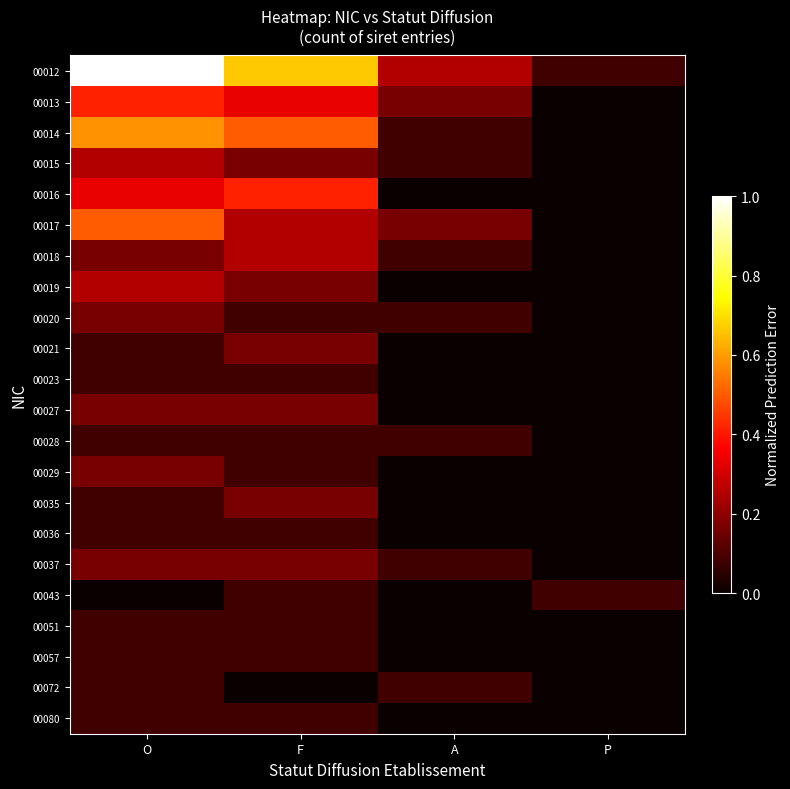

Reading left to right, extract all data points from this chart.

00012: O=1.0	F=0.7	A=0.2	P=0.1
00013: O=0.4	F=0.3	A=0.2	P=0.0
00014: O=0.6	F=0.5	A=0.1	P=0.0
00015: O=0.2	F=0.2	A=0.1	P=0.0
00016: O=0.3	F=0.4	A=0.0	P=0.0
00017: O=0.5	F=0.2	A=0.2	P=0.0
00018: O=0.2	F=0.2	A=0.1	P=0.0
00019: O=0.2	F=0.2	A=0.0	P=0.0
00020: O=0.2	F=0.1	A=0.1	P=0.0
00021: O=0.1	F=0.2	A=0.0	P=0.0
00023: O=0.1	F=0.1	A=0.0	P=0.0
00027: O=0.2	F=0.2	A=0.0	P=0.0
00028: O=0.1	F=0.1	A=0.1	P=0.0
00029: O=0.2	F=0.1	A=0.0	P=0.0
00035: O=0.1	F=0.2	A=0.0	P=0.0
00036: O=0.1	F=0.1	A=0.0	P=0.0
00037: O=0.2	F=0.2	A=0.1	P=0.0
00043: O=0.0	F=0.1	A=0.0	P=0.1
00051: O=0.1	F=0.1	A=0.0	P=0.0
00057: O=0.1	F=0.1	A=0.0	P=0.0
00072: O=0.1	F=0.0	A=0.1	P=0.0
00080: O=0.1	F=0.1	A=0.0	P=0.0